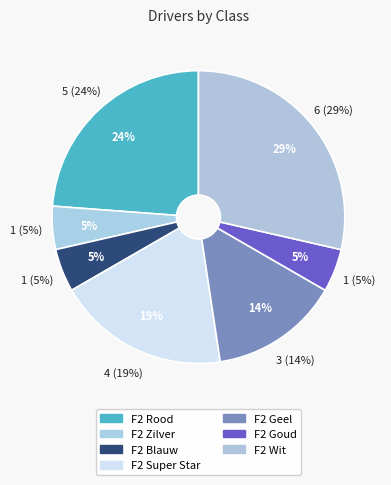

Does F2 Wit account for over 50% of the chart?

No